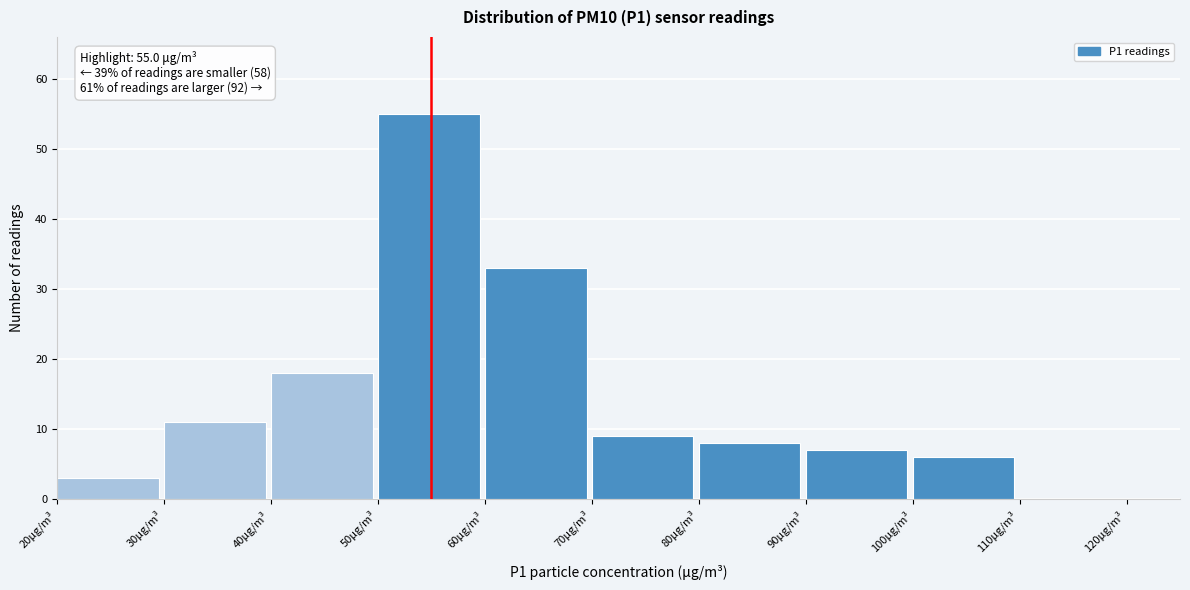

Over which range of the x-axis is the bar tallest?

50 to 60